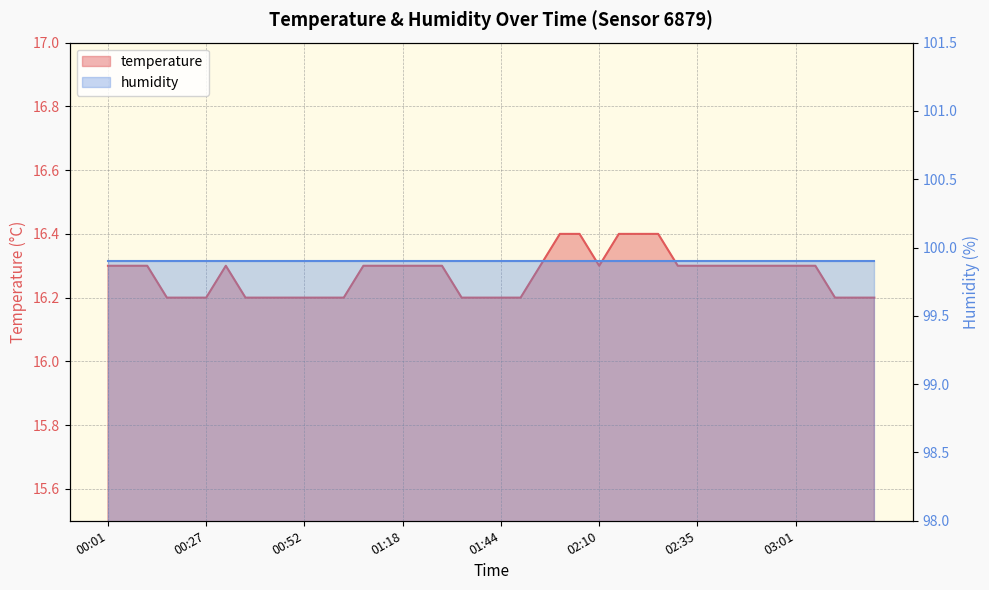

At which category does the data reach its first local peak?

00:32